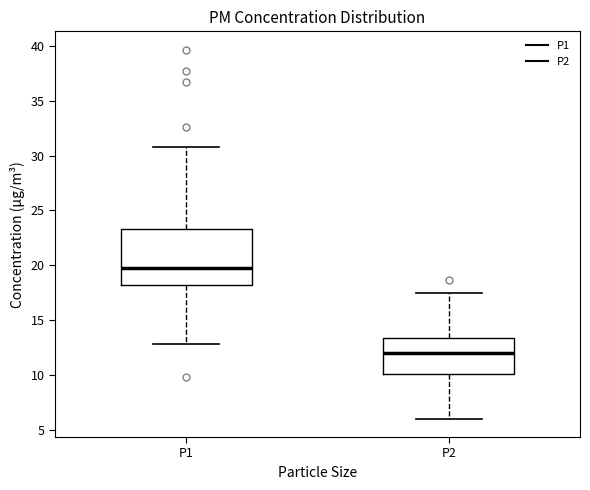

Reading left to right, transcribe this box plot: for each box, give where its median line is, the range the box spans, and where its two whiskers end, as read against the y-axis. The values are not printed on the chart, so give them approximately, as read against the axis.

P1: median 19.5, box 18.0 to 23.5, whiskers 13.0 to 31.0
P2: median 12.0, box 10.0 to 13.5, whiskers 6.0 to 17.5